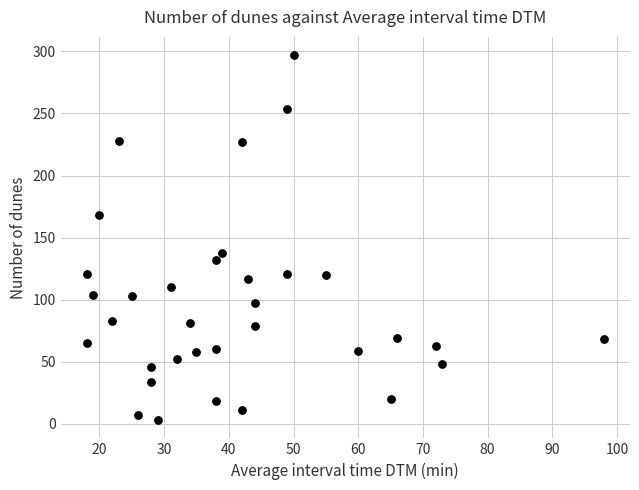

What Y value in the scatter plot is closest to 150?

138